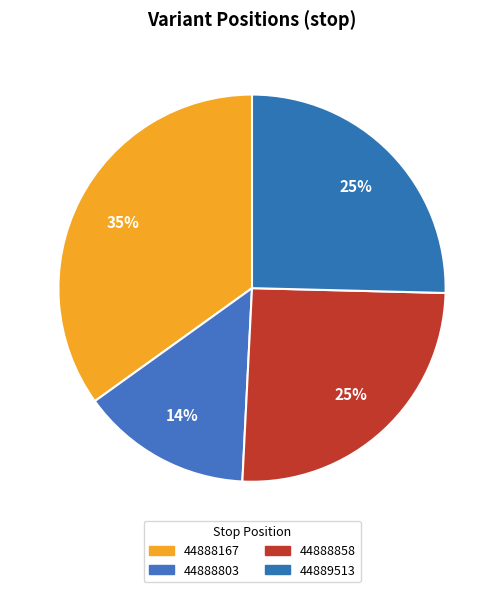

Count the number of slices in the pie.

4